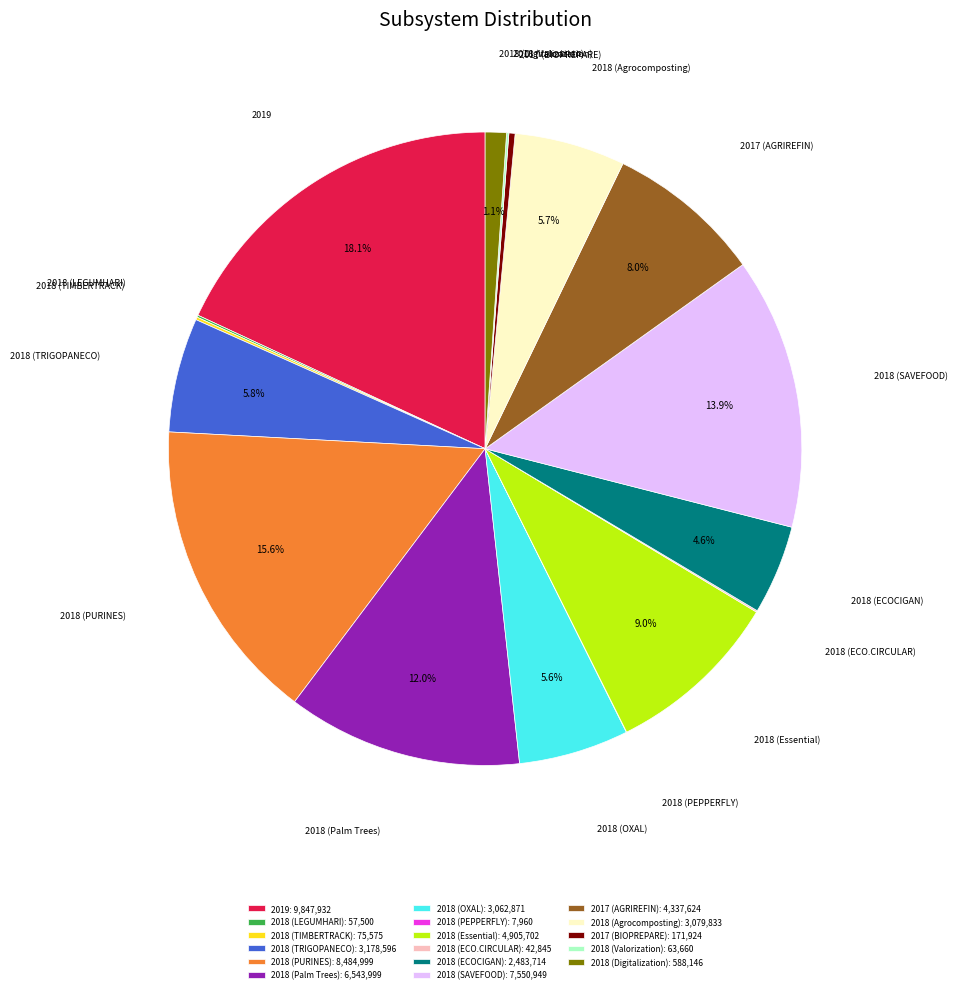

Does 2019 represent more than half of the total?

No